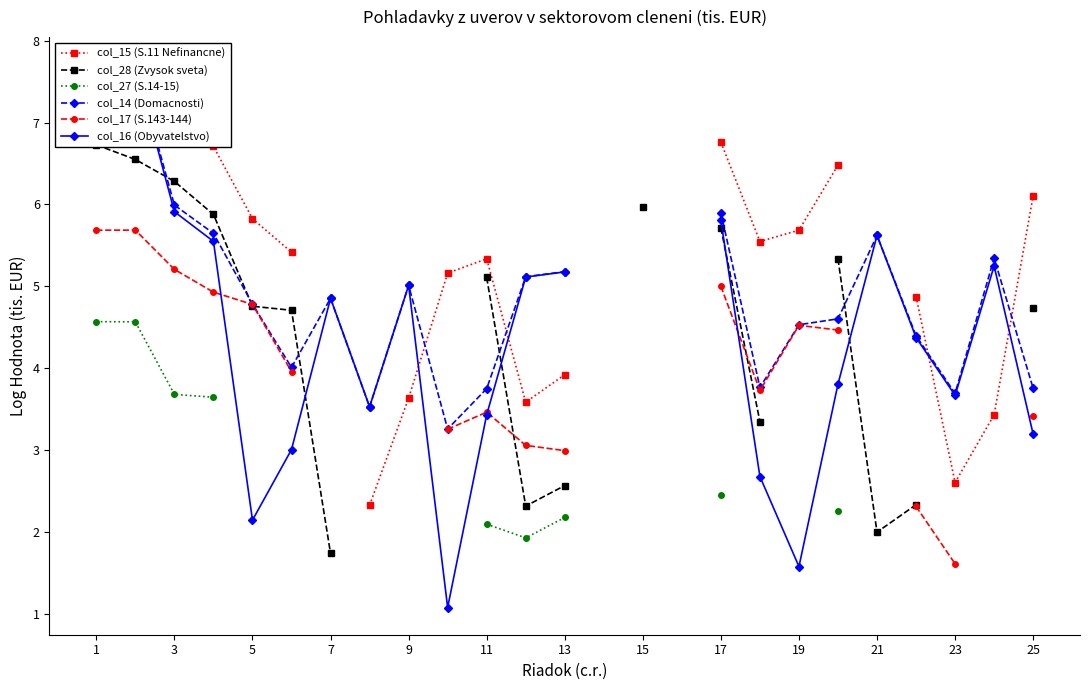

How many values in col_14 (Domacnosti) are above zero?

22